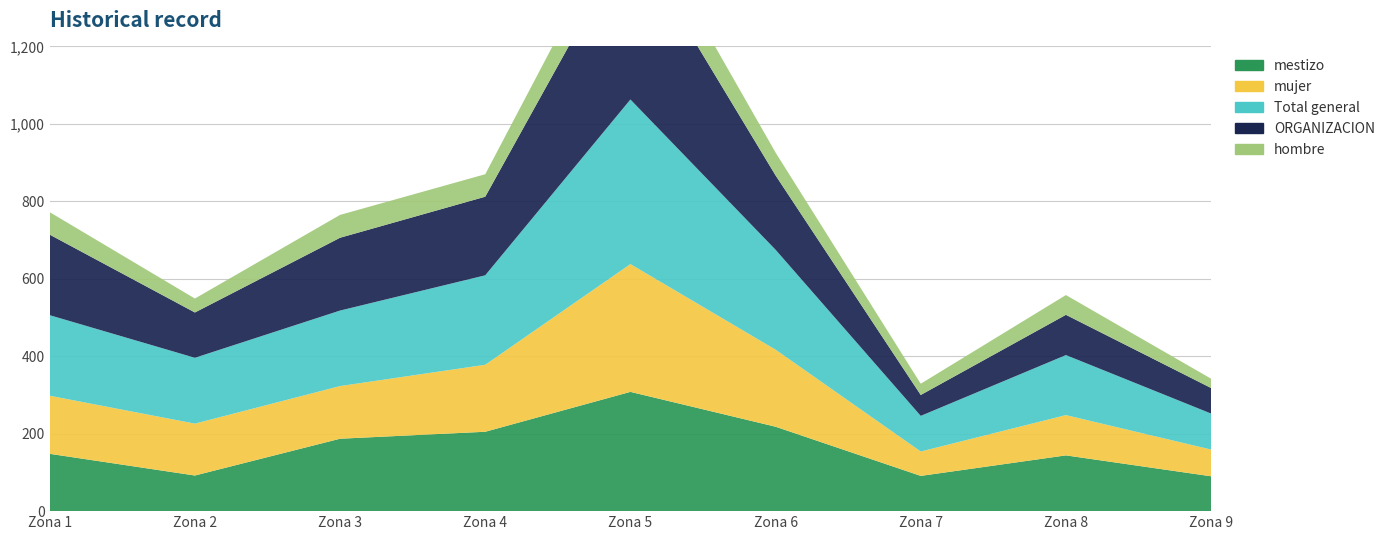

Reading left to right, list all the values displayed in this chart.

mestizo: Zona 1=148	Zona 2=92	Zona 3=187	Zona 4=205	Zona 5=308	Zona 6=218	Zona 7=91	Zona 8=144	Zona 9=90
mujer: Zona 1=150	Zona 2=134	Zona 3=136	Zona 4=173	Zona 5=330	Zona 6=199	Zona 7=63	Zona 8=104	Zona 9=69
Total general: Zona 1=208	Zona 2=170	Zona 3=195	Zona 4=231	Zona 5=425	Zona 6=258	Zona 7=92	Zona 8=155	Zona 9=93
ORGANIZACION: Zona 1=208	Zona 2=117	Zona 3=188	Zona 4=203	Zona 5=425	Zona 6=192	Zona 7=54	Zona 8=104	Zona 9=66
hombre: Zona 1=58	Zona 2=36	Zona 3=59	Zona 4=58	Zona 5=95	Zona 6=59	Zona 7=29	Zona 8=51	Zona 9=24